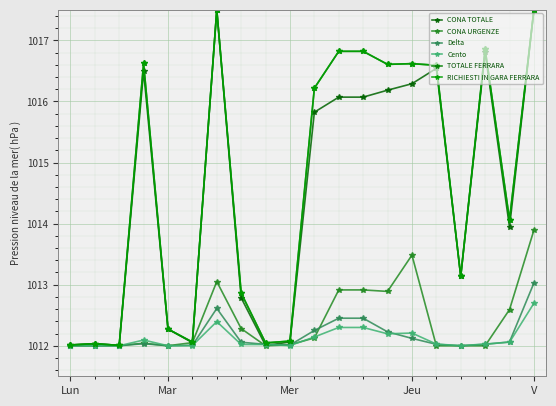

Is this an area chart (filled region under the line)?

No